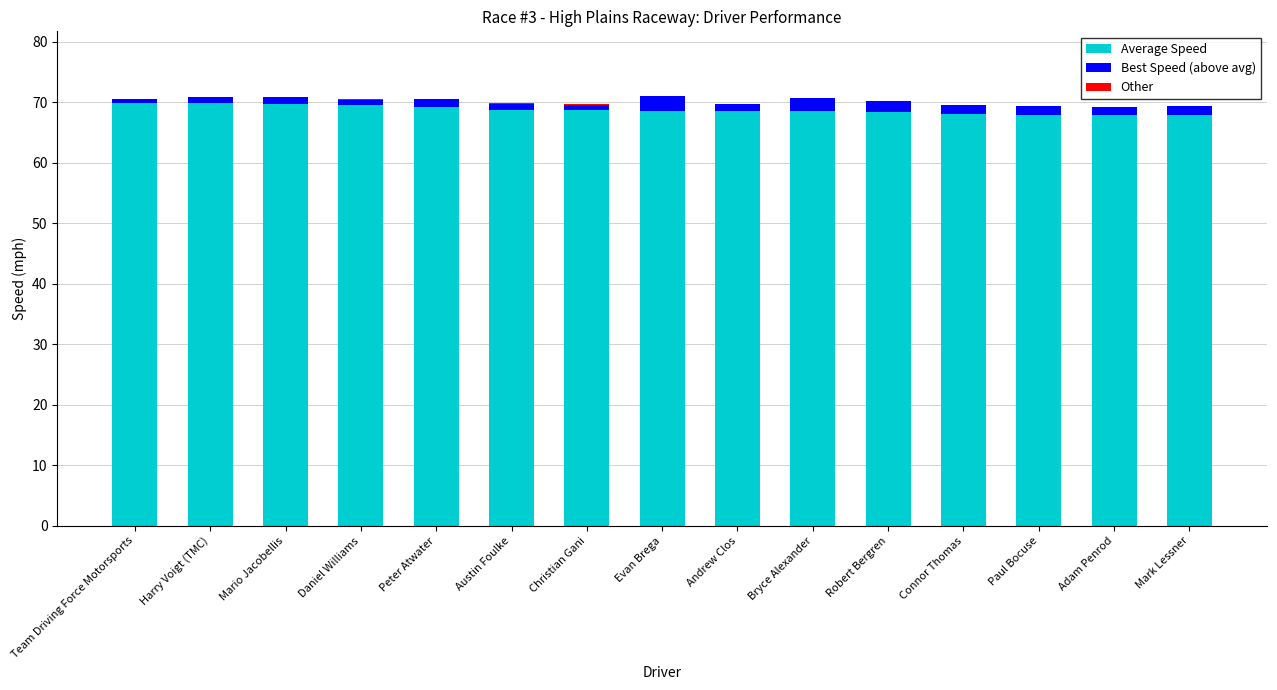

Between Bryce Alexander and Team Driving Force Motorsports, which is larger?

Team Driving Force Motorsports